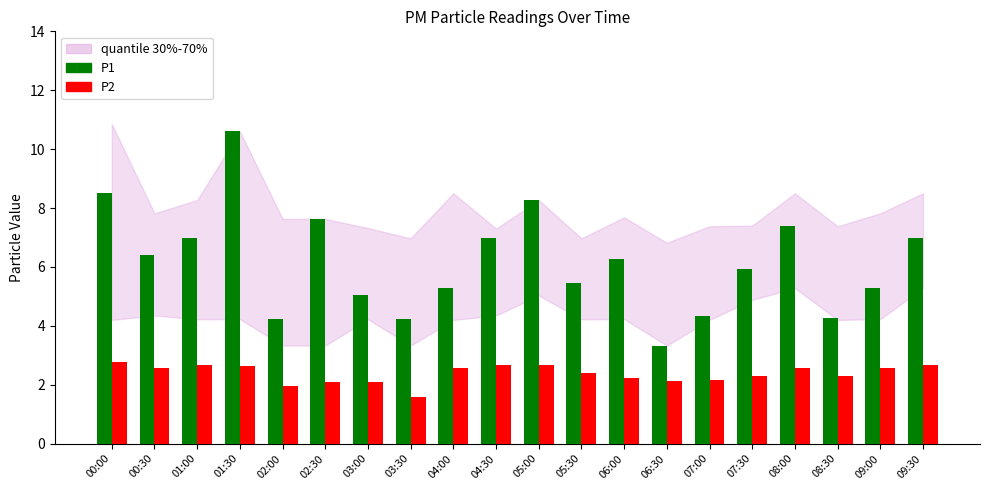

Is it true that P1 equals 7.4 at 08:00?

True